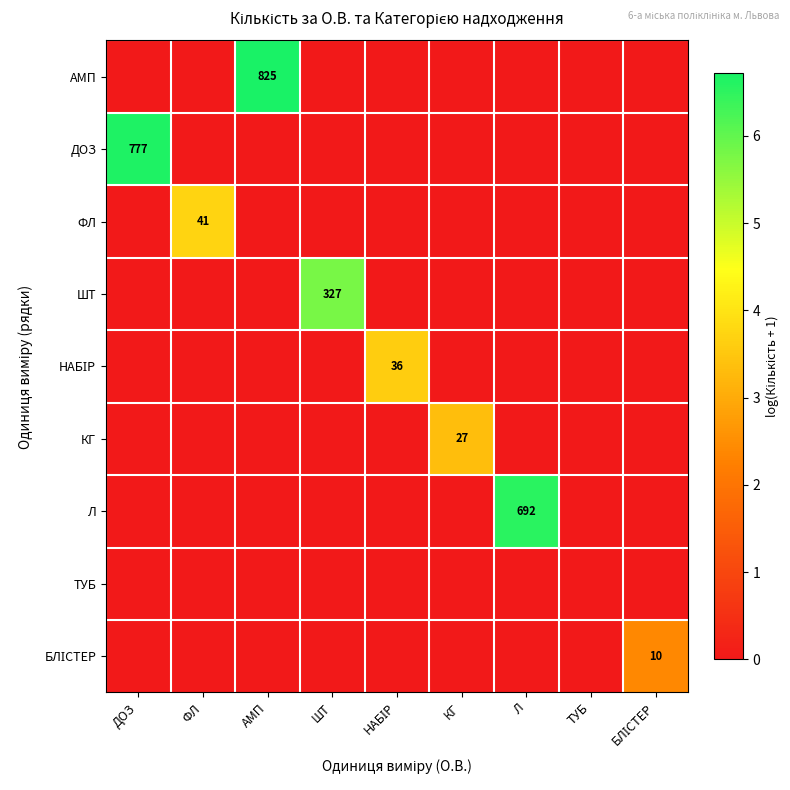

Is it true that ФЛ equals 0.0 at ДОЗ?

True